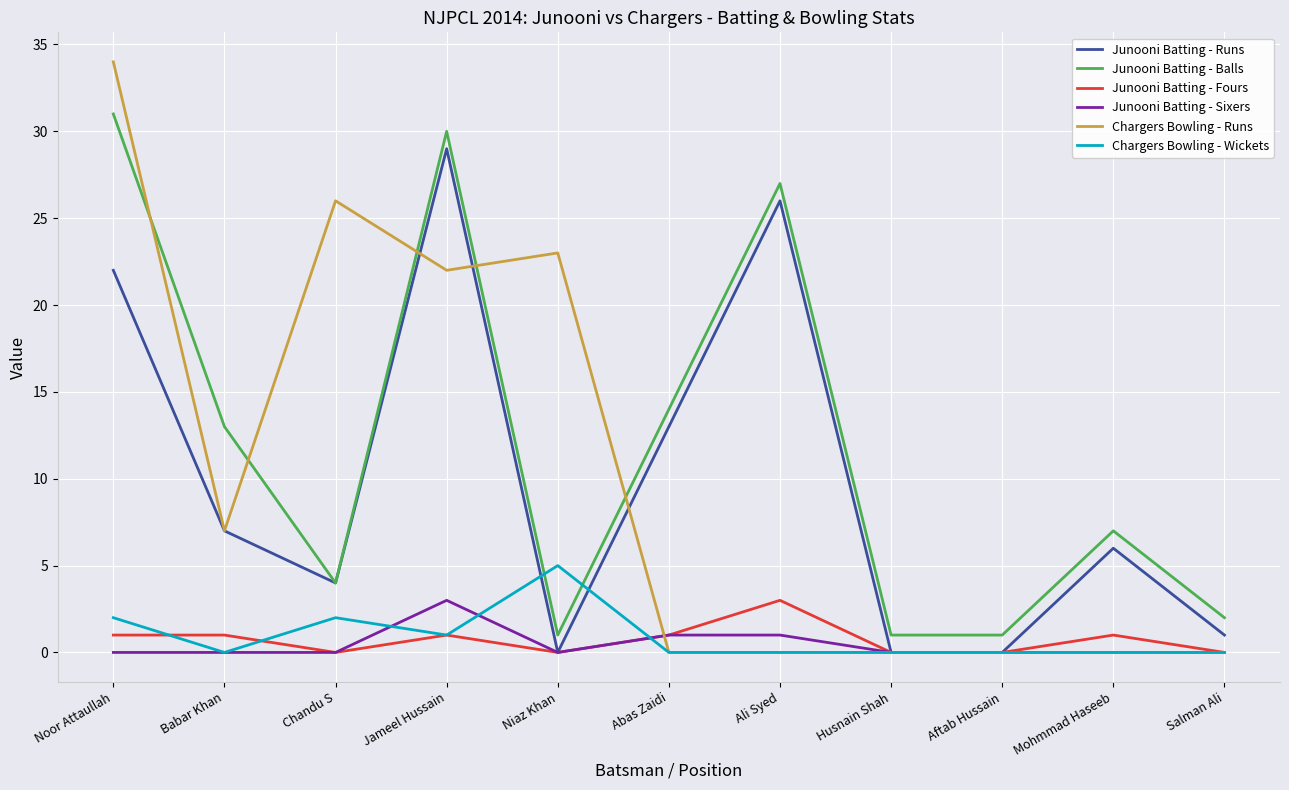

Which series changed the most between Noor Attaullah and Ali Syed?

Chargers Bowling - Runs